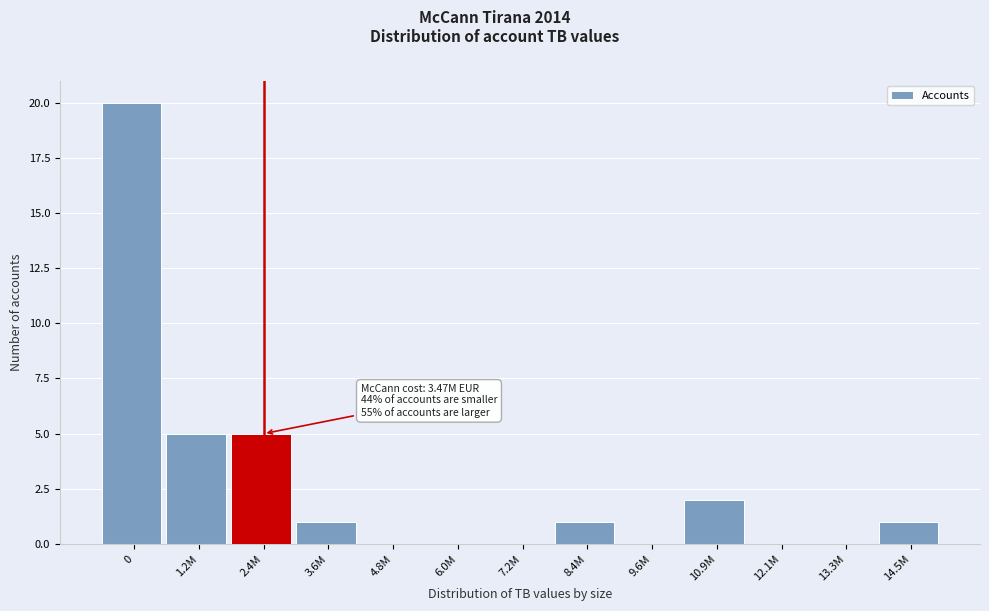

Reading left to right, what are all the values shown in this chart?

0=20	1.2M=5	2.4M=5	3.6M=1	4.8M=0	6.0M=0	7.2M=0	8.4M=1	9.6M=0	10.9M=2	12.1M=0	13.3M=0	14.5M=1